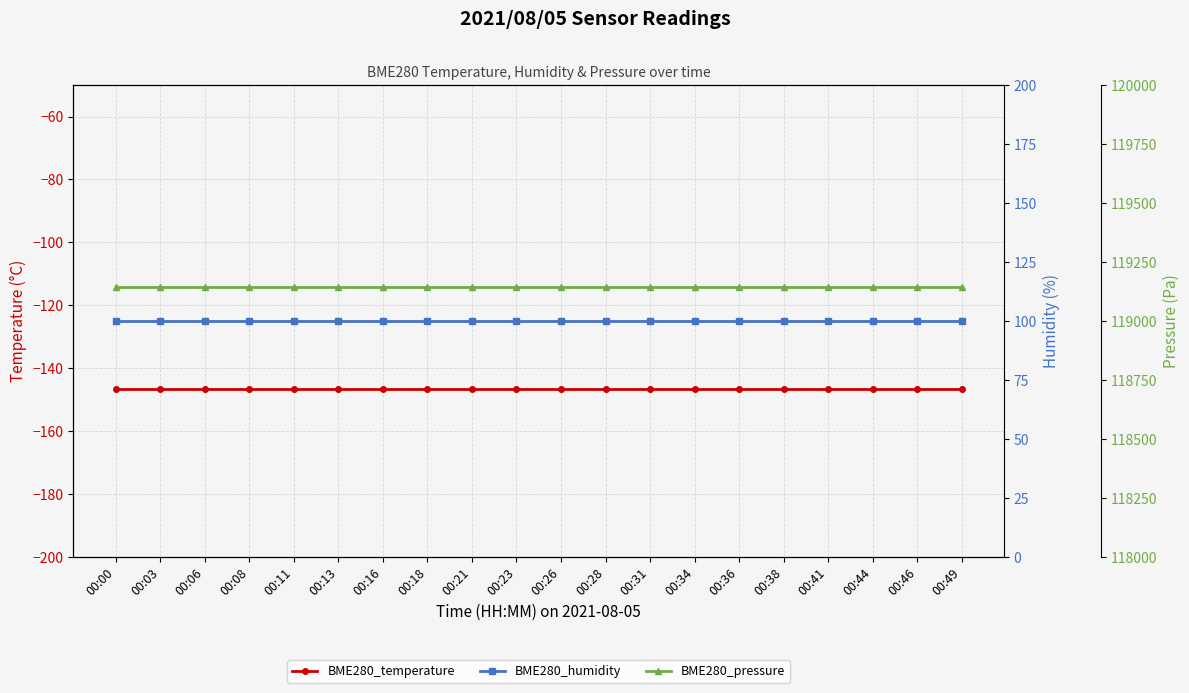

What is the average value of the BME280_humidity series?

100.0